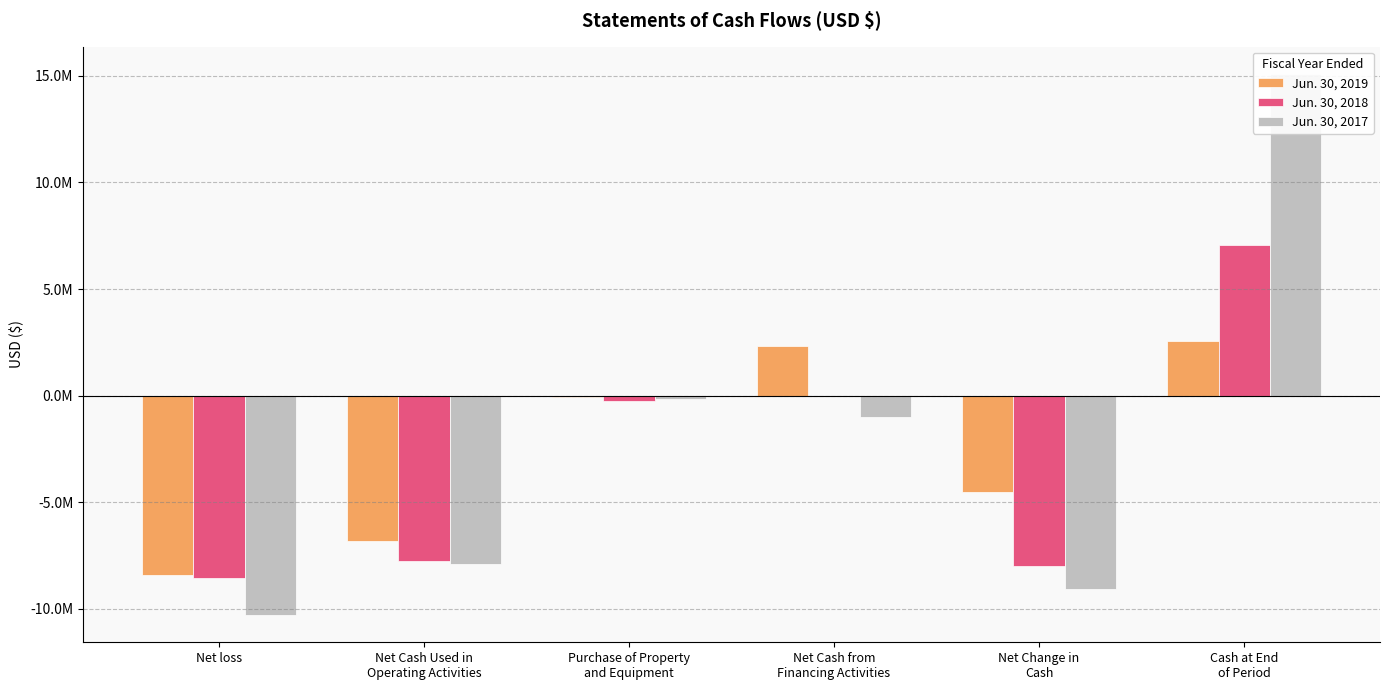

How many values in the Jun. 30, 2017 series exceed -1000000?

2